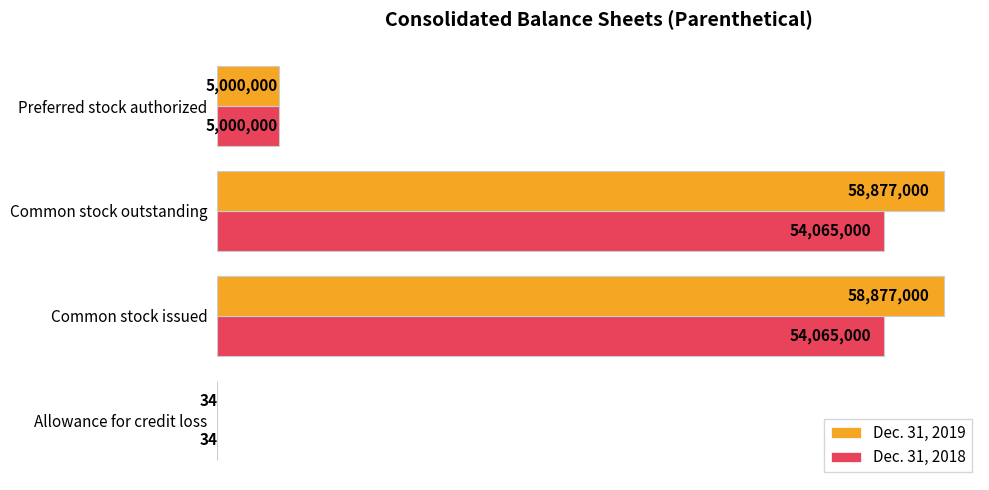

Which series has the widest spread of values?

Dec. 31, 2019